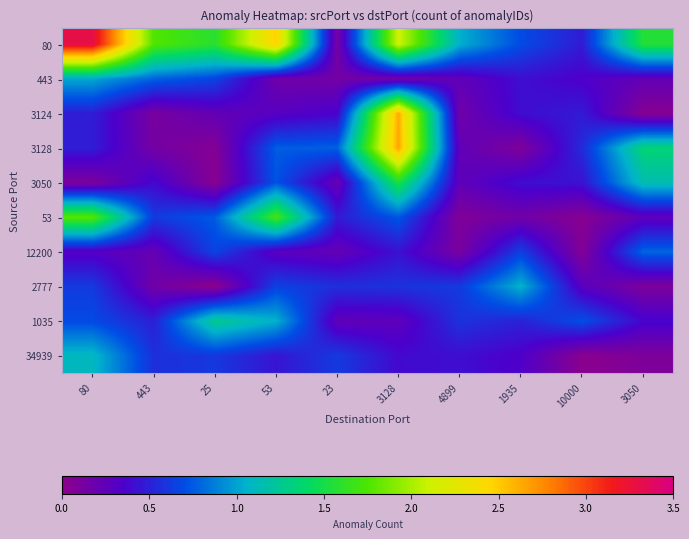

At how many categories does at least one series exceed 0?

10